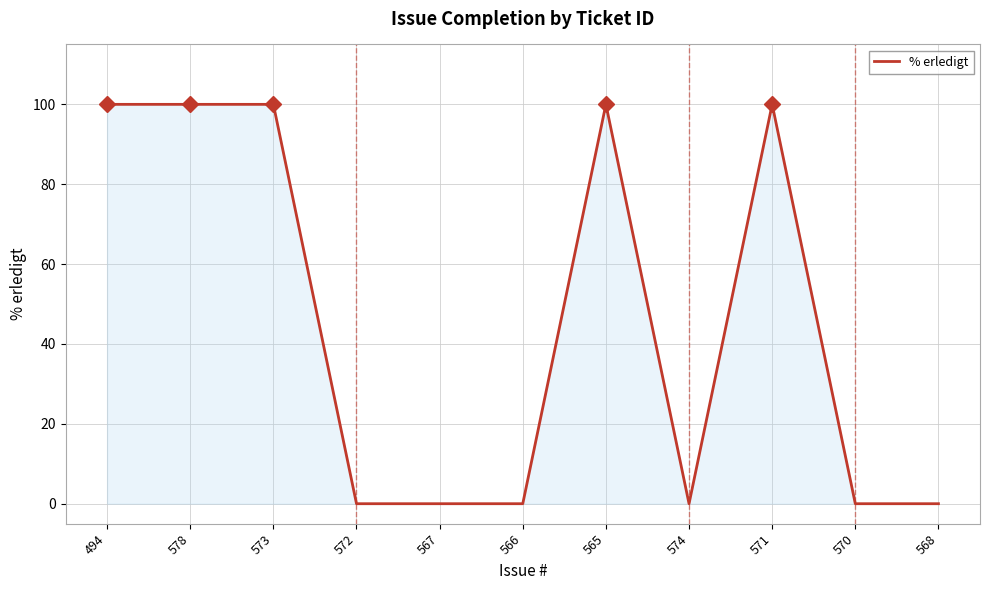

What position from the left is 568?

11